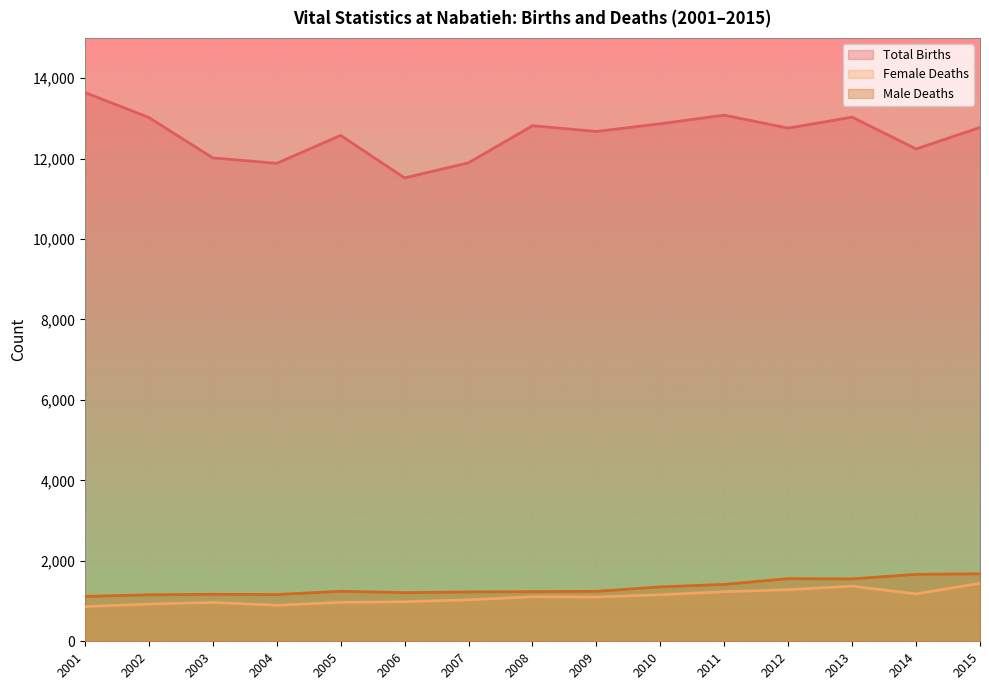

At how many categories does at least one series exceed 4466?

15